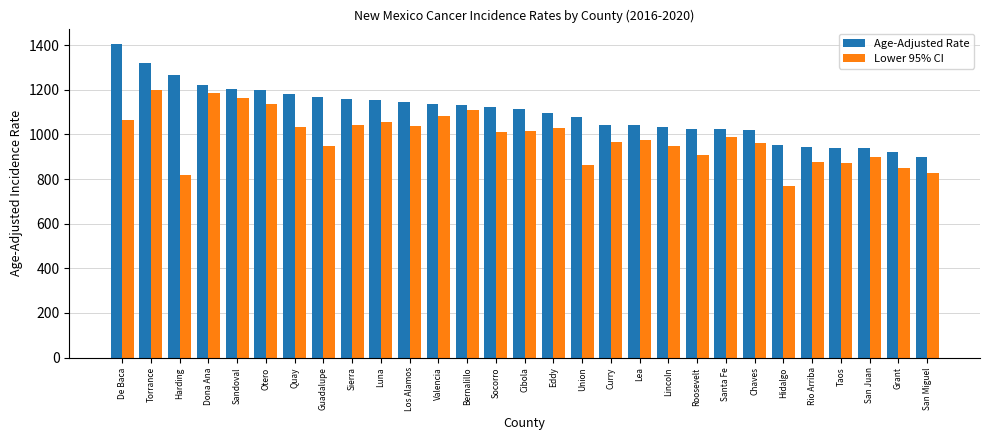

How many data points in Lower 95% CI are less than 990?

14